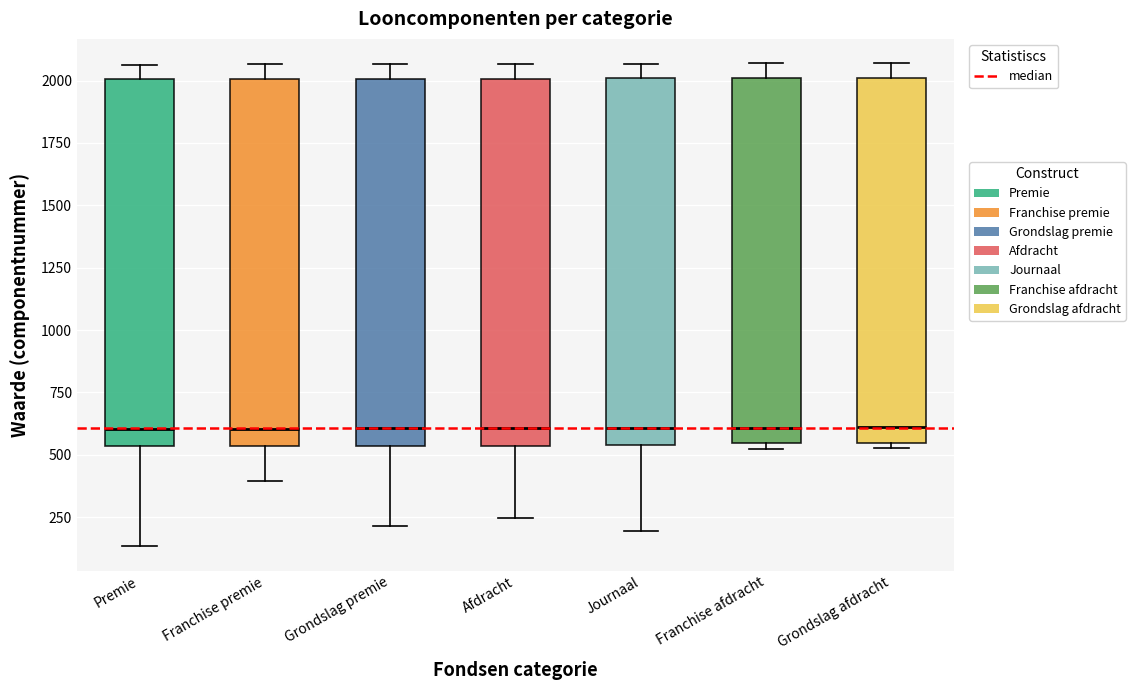

Where does the lower whisker of the box for Journaal end on the y-axis? The values are not printed on the chart, so give them approximately, as read against the axis.

200